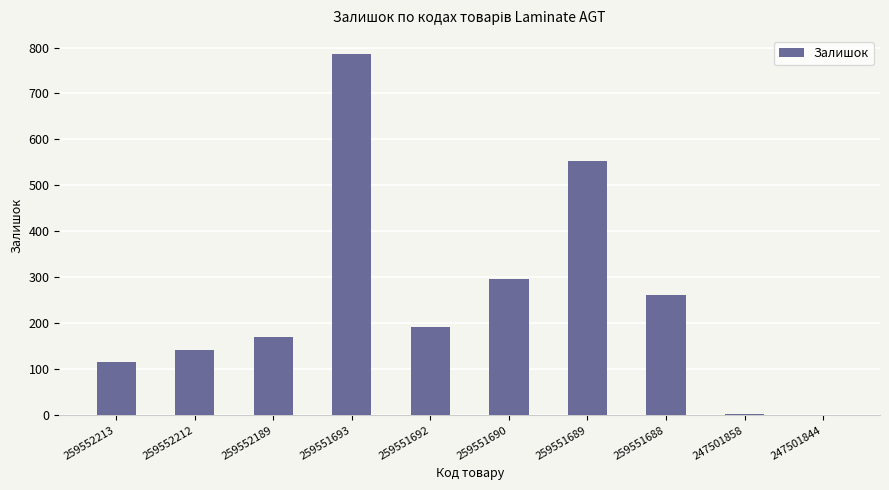

What is the sum of all values?

2515